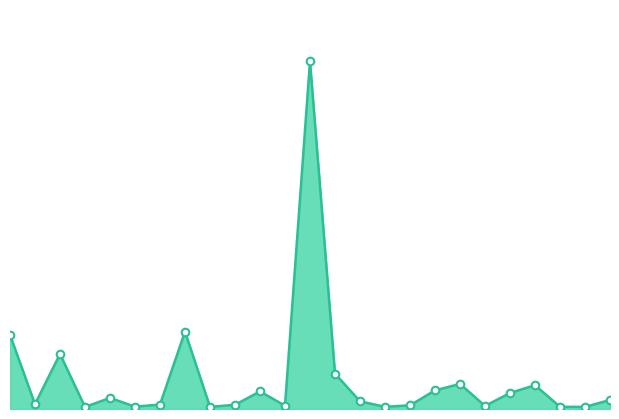

Is this an area chart (filled region under the line)?

Yes